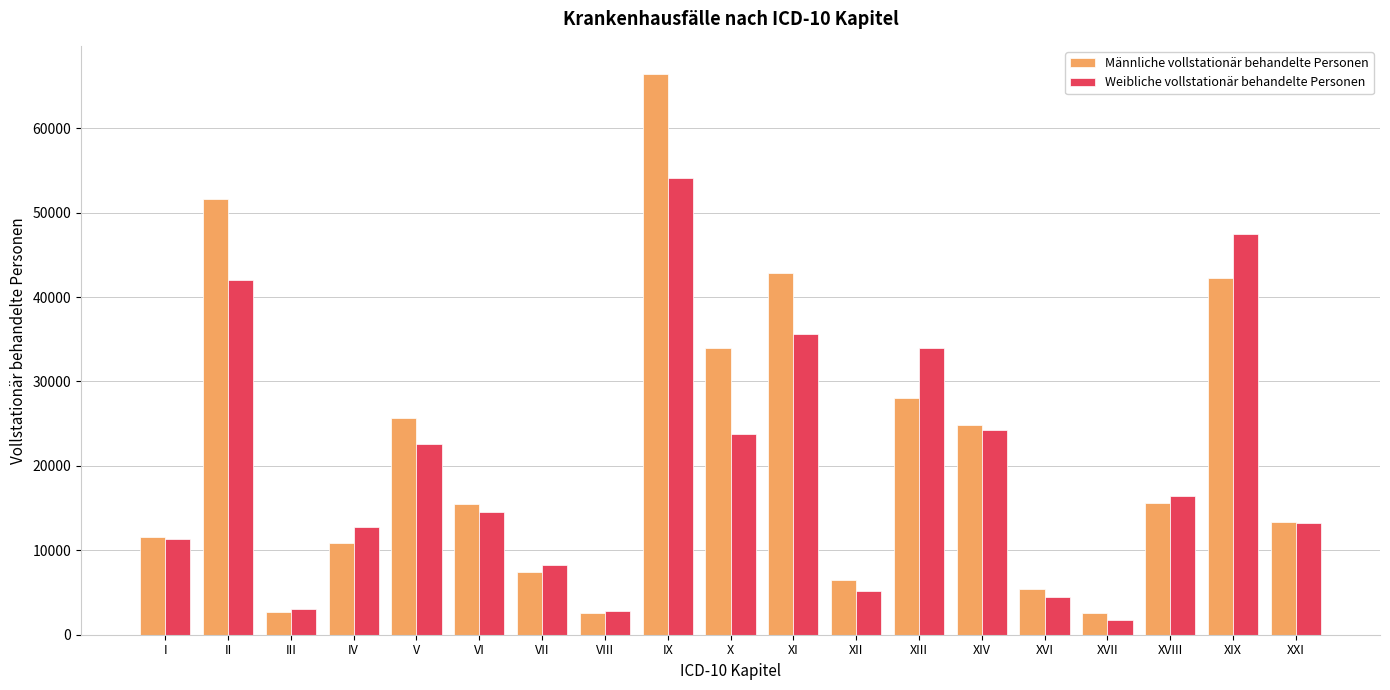

Which label corresponds to the largest value in the chart?

IX